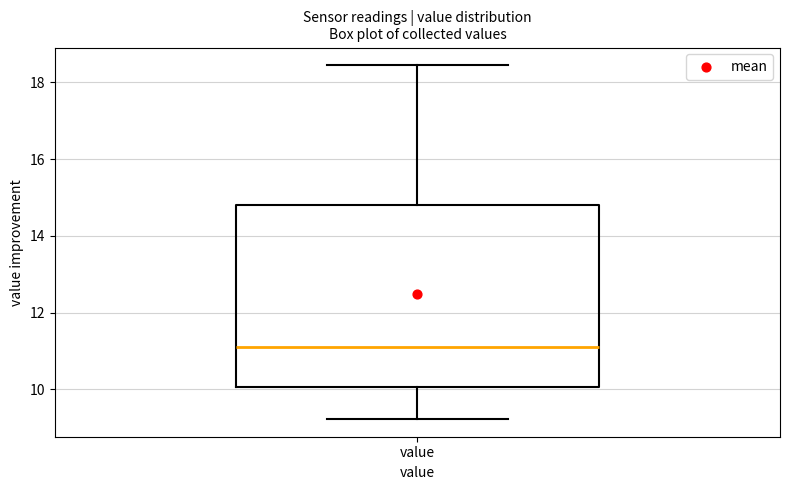

Where is the upper edge of the box for value on the y-axis? The values are not printed on the chart, so give them approximately, as read against the axis.

14.8